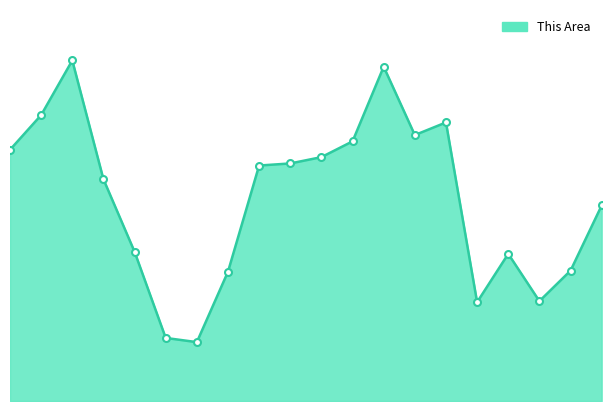

Reading left to right, list all the values displayed in this chart.

Under 5=239	5 to 9=272	10 to 14=324	15 to 17=211	18-19=142	20=60	21=56	22-24=123	25-29=224	30-34=226	35-39=232	40-44=247	45-49=318	50-54=253	55-59=265	60-61=94	62-64=140	65-66=95	67-69=124	70-74=186